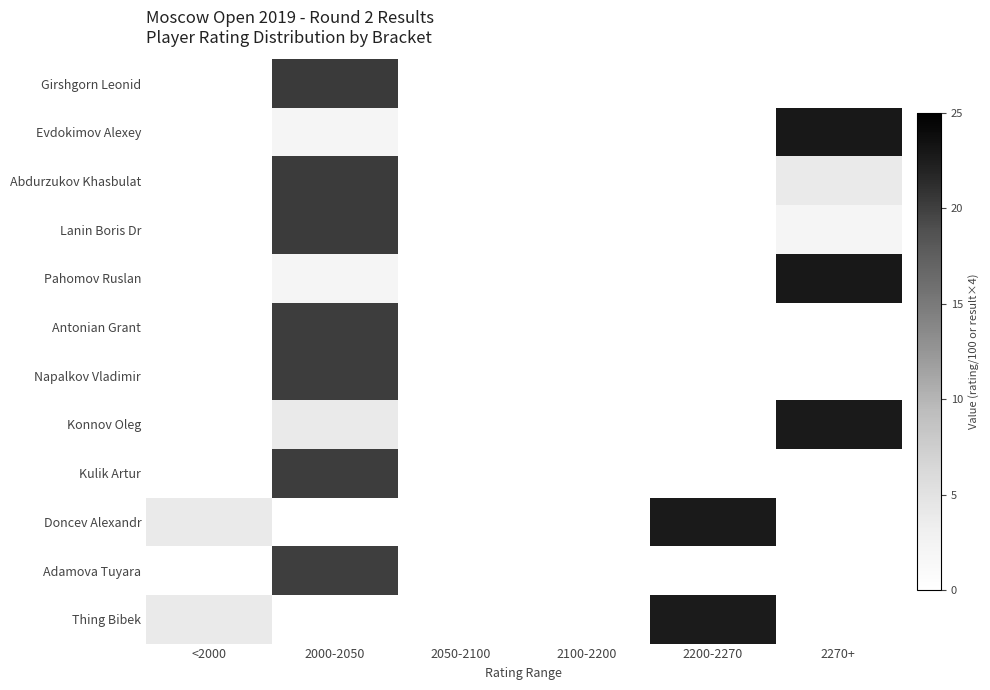

Is the value of Evdokimov Alexey at <2000 greater than the value of Konnov Oleg at 2050-2100?

No